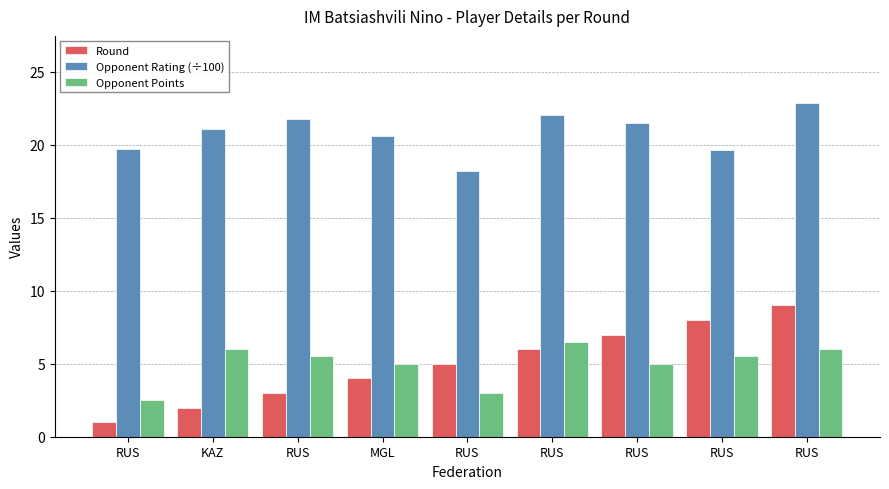

How many Round values are between 3 and 7?

5